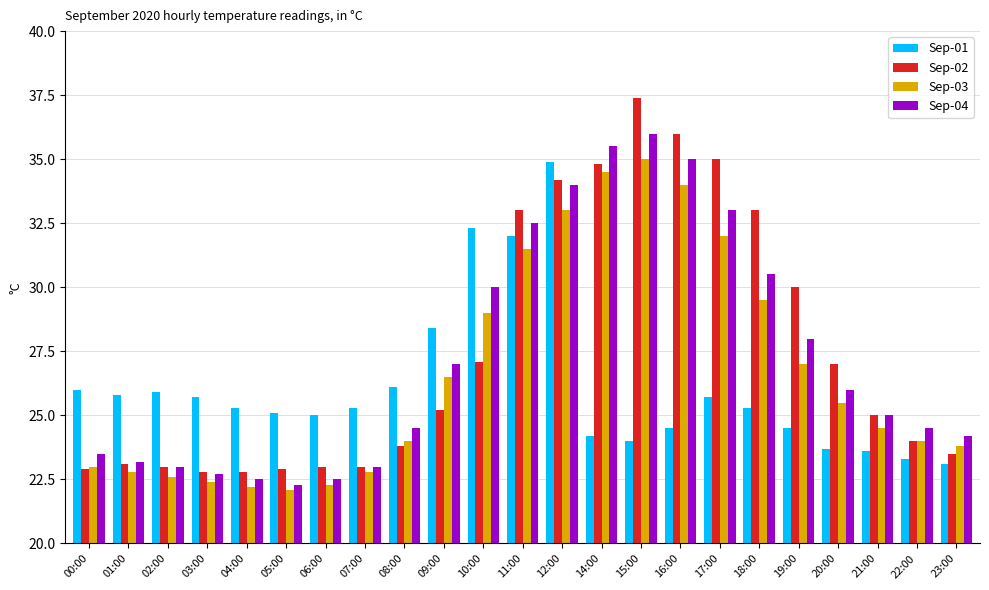

What is the label of the 15th bar from the left?

15:00